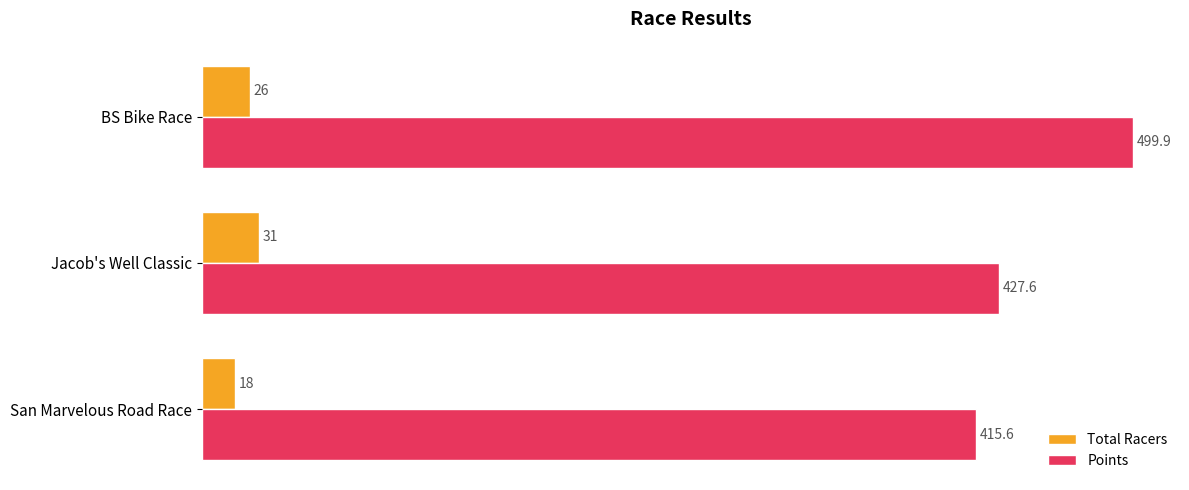

The value of Points at Jacob's Well Classic is 221.4. True or false?

False